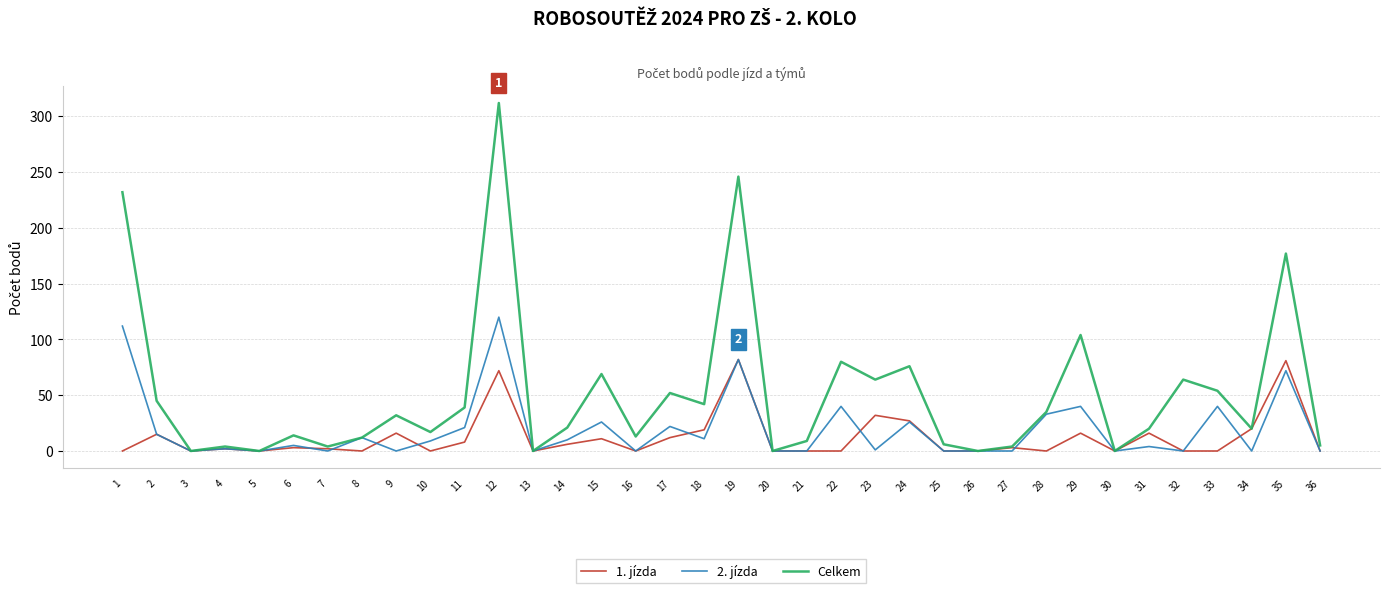

At which category is the sum across all series the highest?

12